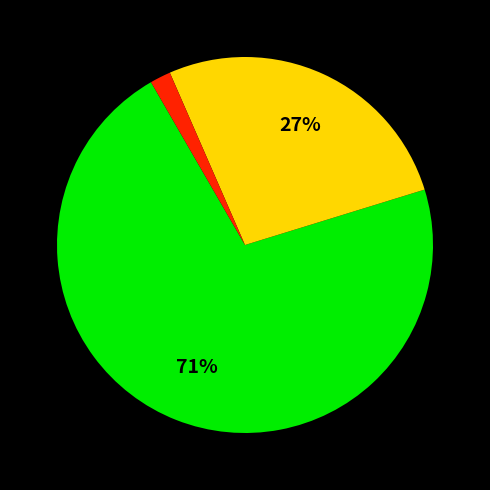

How many slices are in this pie chart?

3